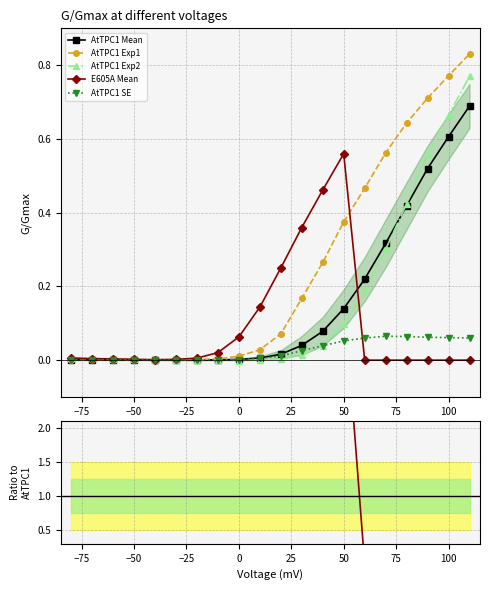

Between 100 and 0, which is larger?

100